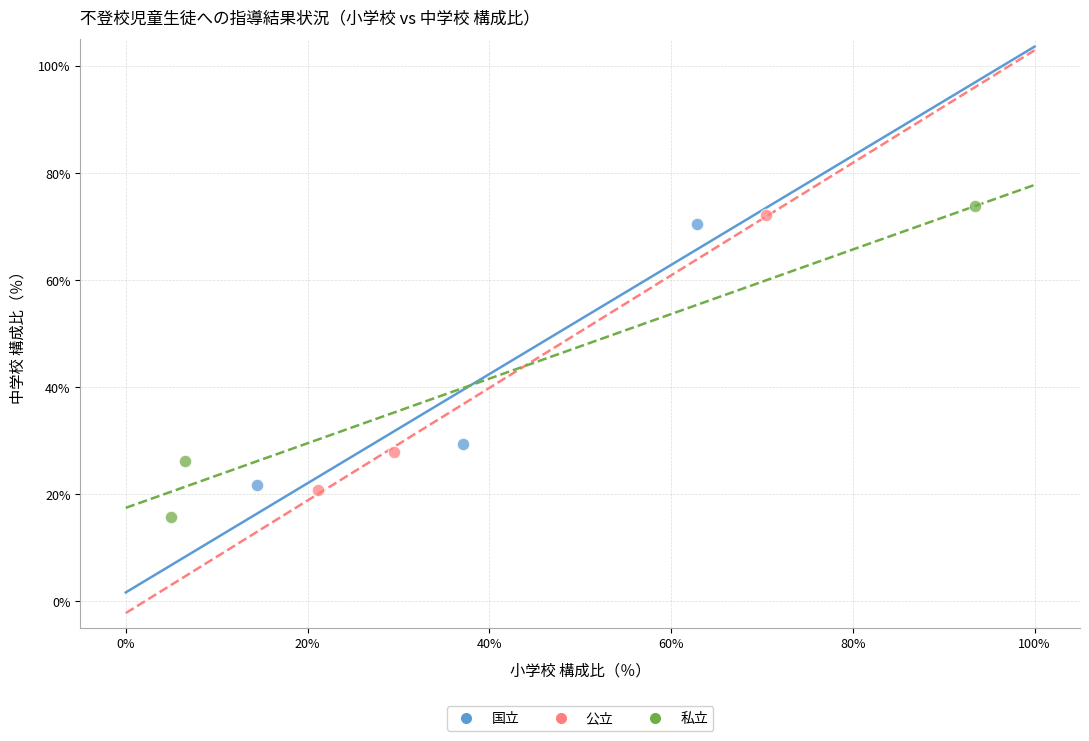

Which series reaches the minimum Y coordinate?

私立